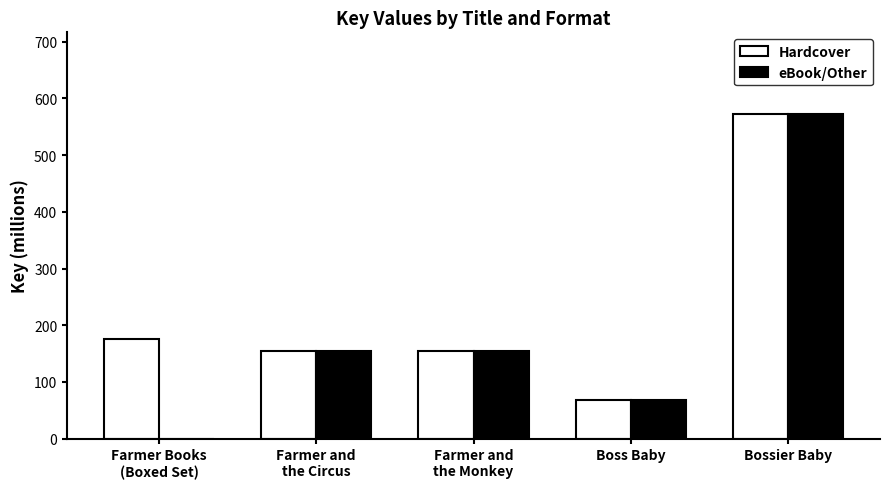

Which category has the highest value across all series?

Bossier Baby